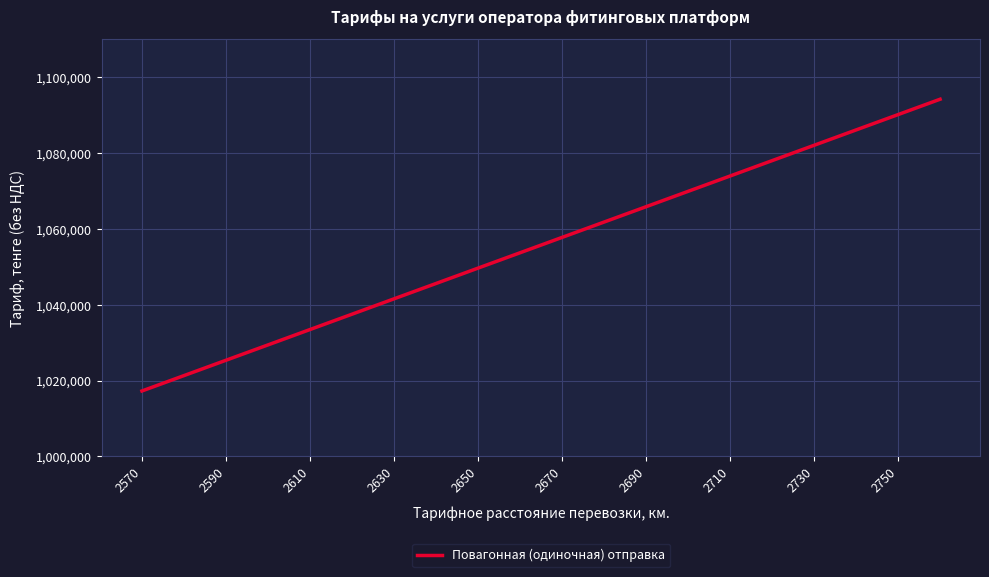

What is the difference between the maximum and minimum values?

76917